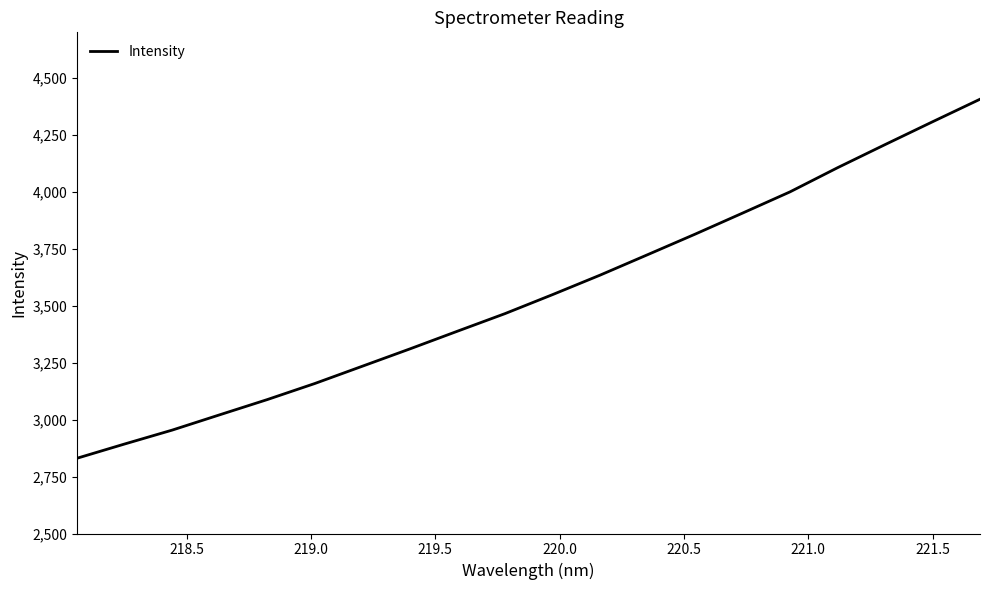

How many distinct data groups are displayed?

1